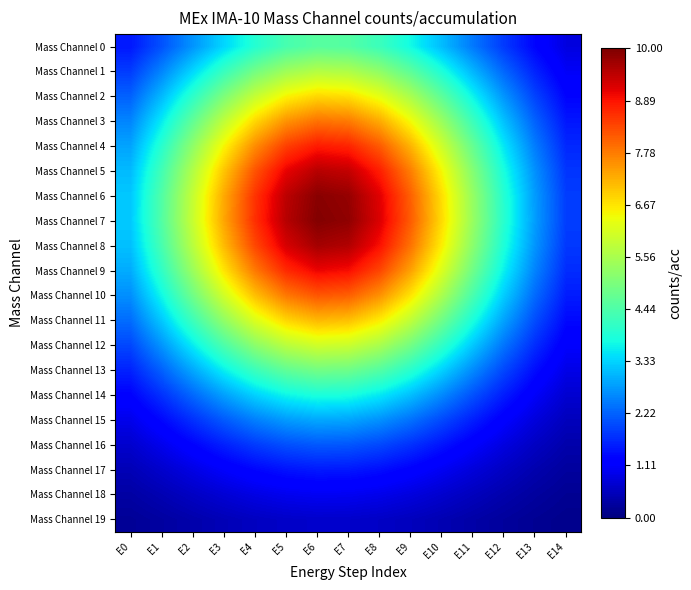

Which has a higher value, E2 or E5?

E5